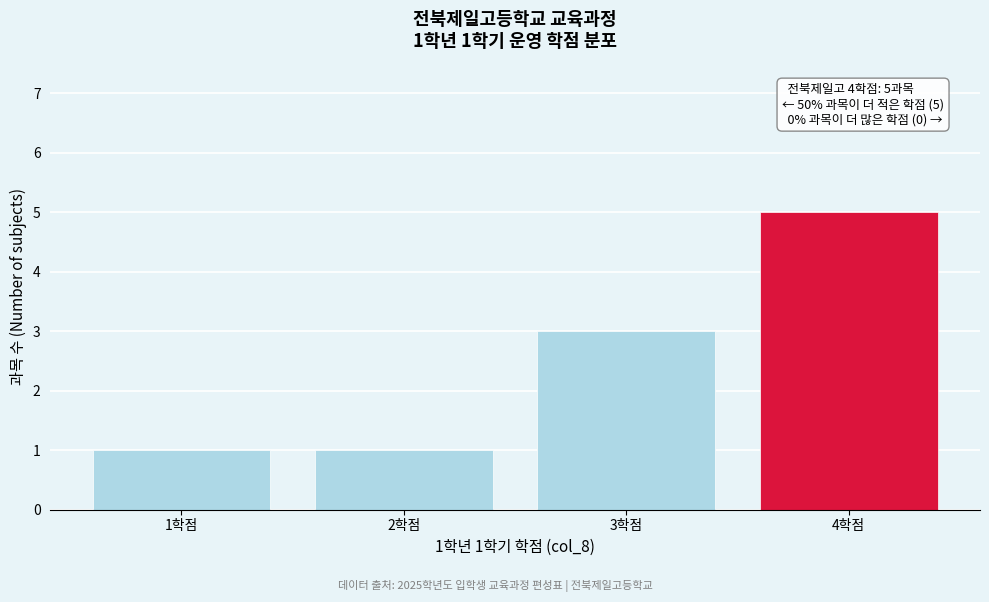

Reading left to right, transcribe all the data shown in this chart.

1학점=1	2학점=1	3학점=3	4학점=5